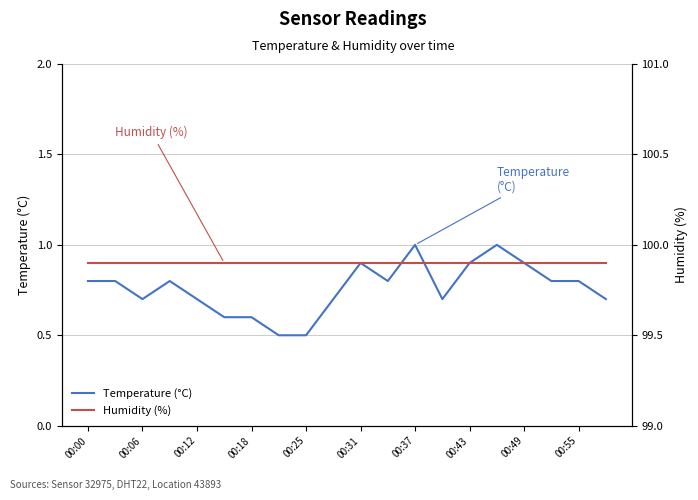

The value of Temperature (°C) at 00:00 is 1.4. True or false?

False